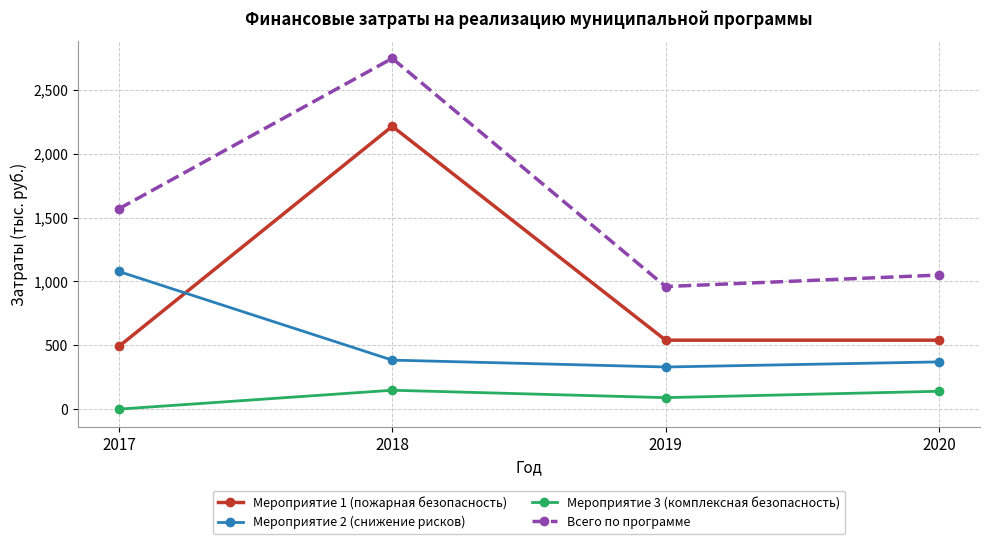

Rank the series by their maximum value, from lowest to highest.

Мероприятие 3 (комплексная безопасность), Мероприятие 2 (снижение рисков), Мероприятие 1 (пожарная безопасность), Всего по программе